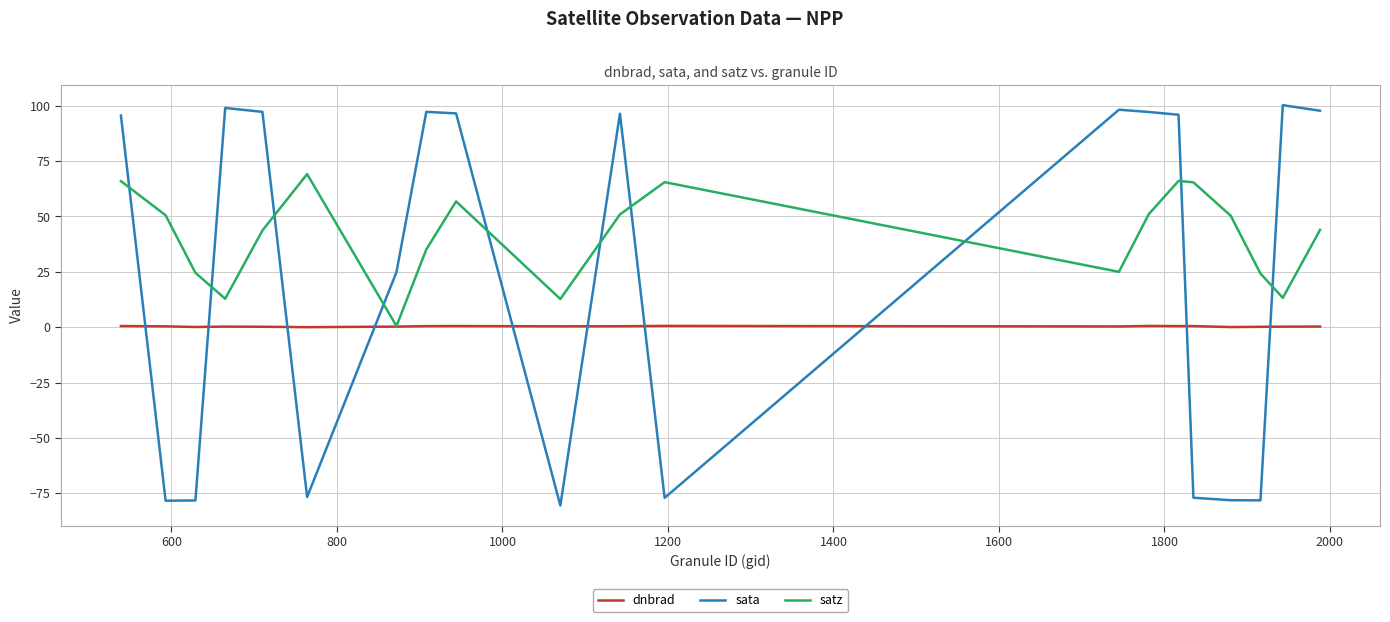

What is the difference between the maximum and minimum values in the dnbrad series?

0.6